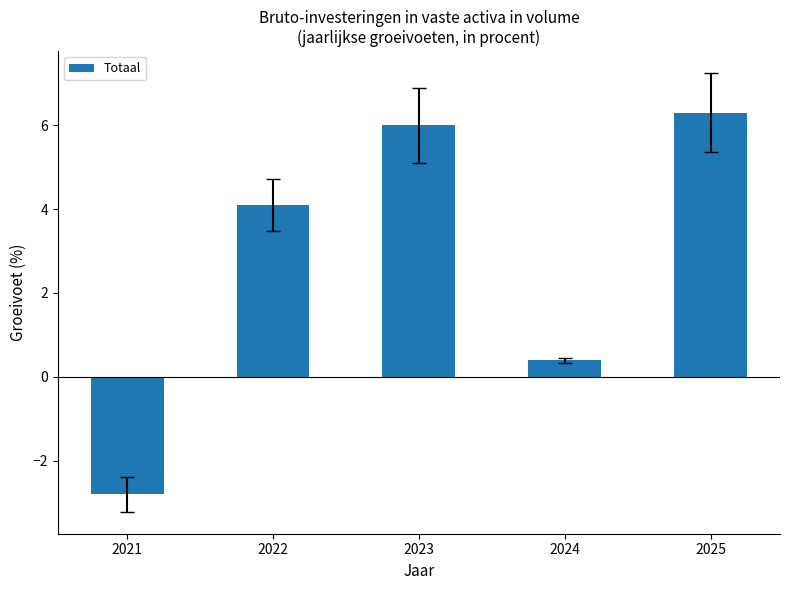

Where is the data nearest to the value 1?

2024